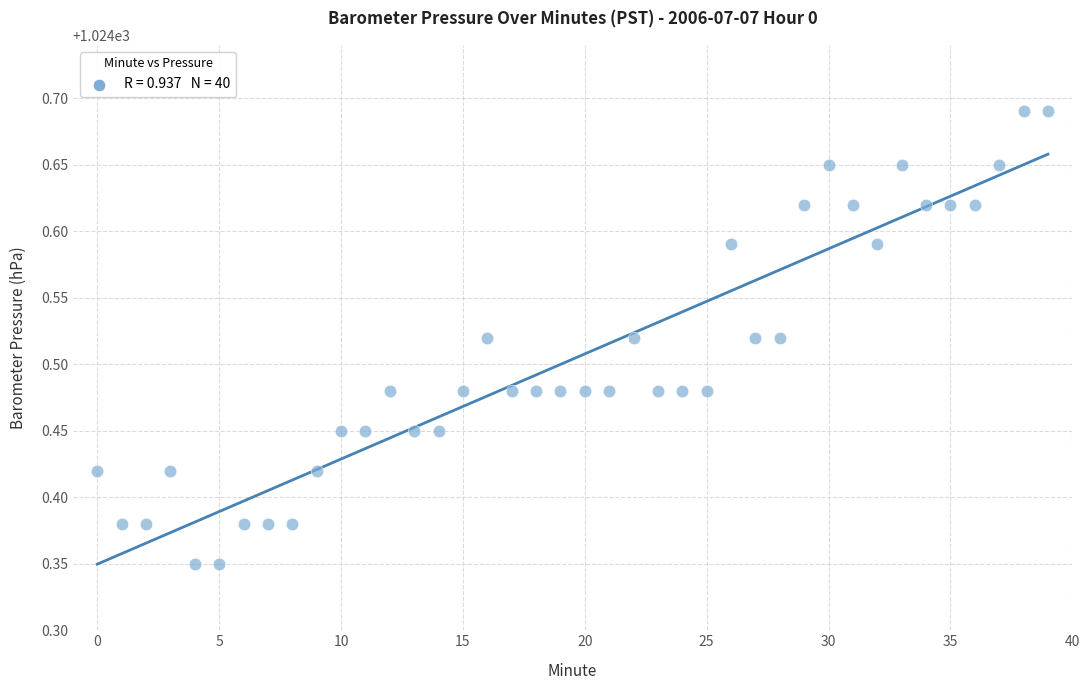

What is the range of Y values (max minus min)?

0.3